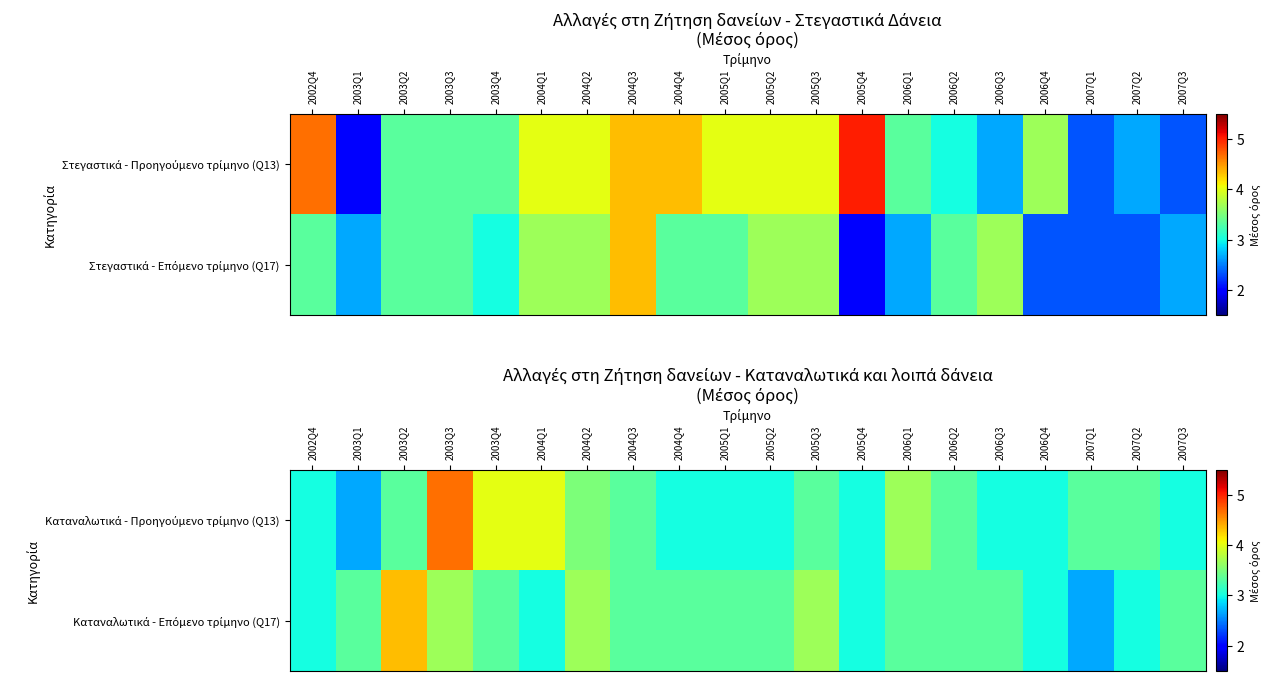

What is the sum of all Καταναλωτικά - Επόμενο τρίμηνο (Q17) values?

66.3